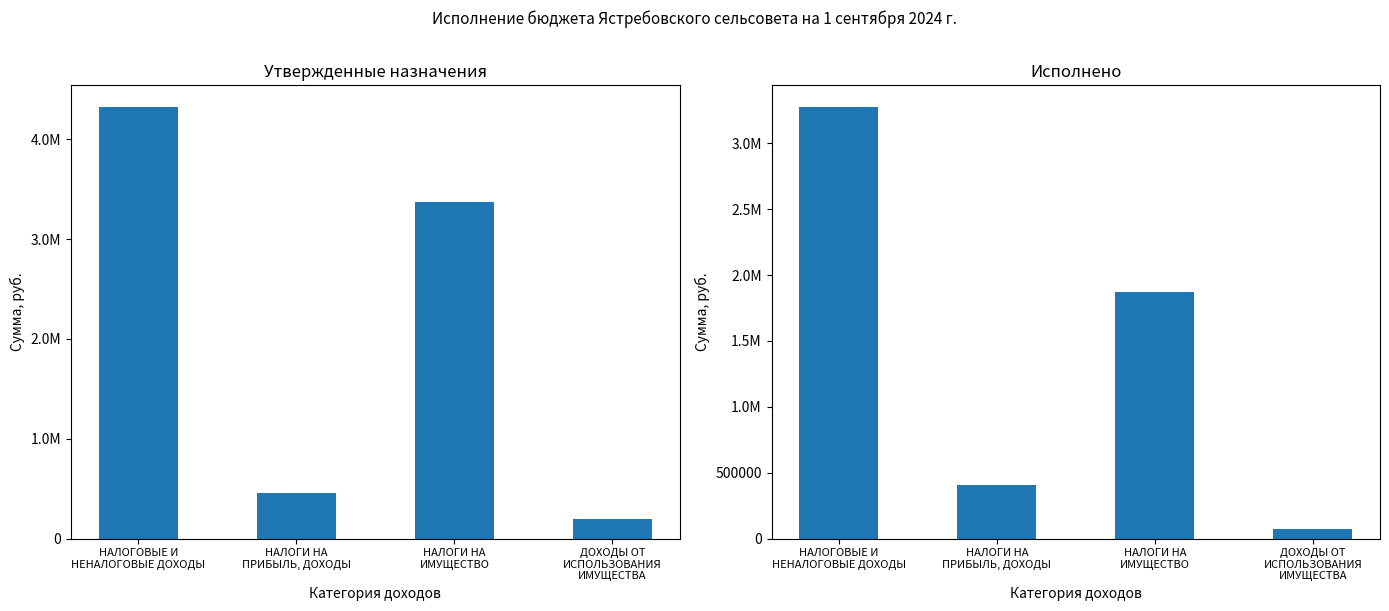

What is the total value across all series at НАЛОГОВЫЕ И
НЕНАЛОГОВЫЕ ДОХОДЫ?

7604588.4